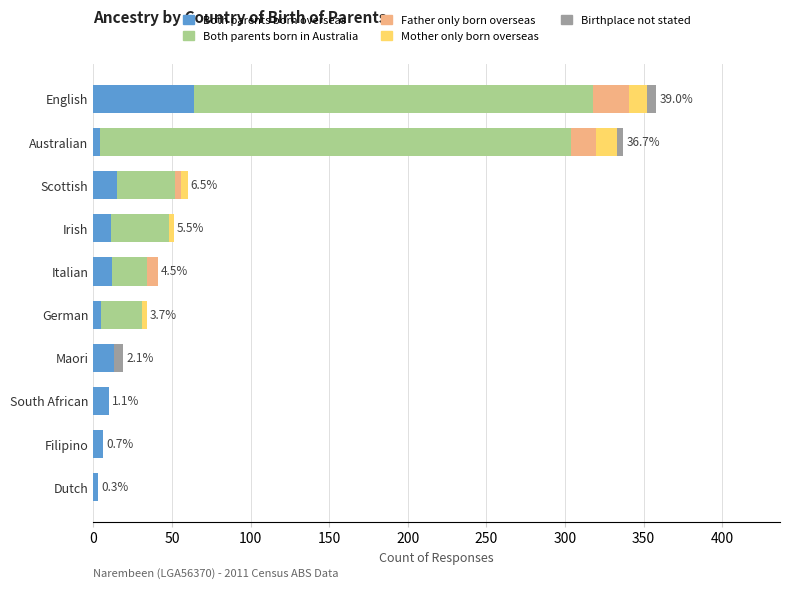

What is the highest value of the Both parents born overseas series?

64